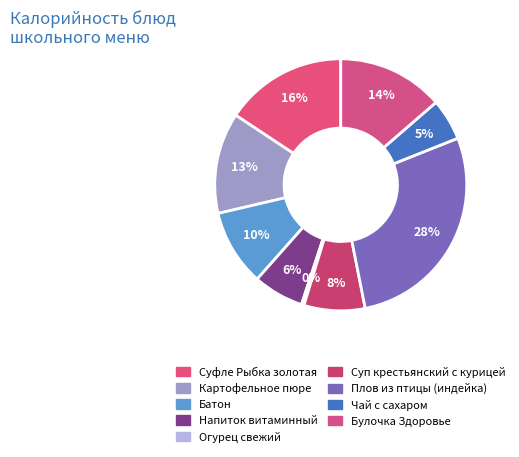

True or false: Картофельное пюре accounts for 3% of the total.

False